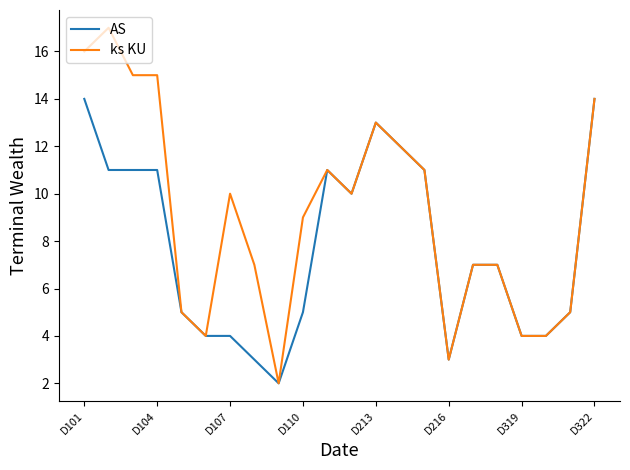

Does the chart display data point markers on the line(s)?

No